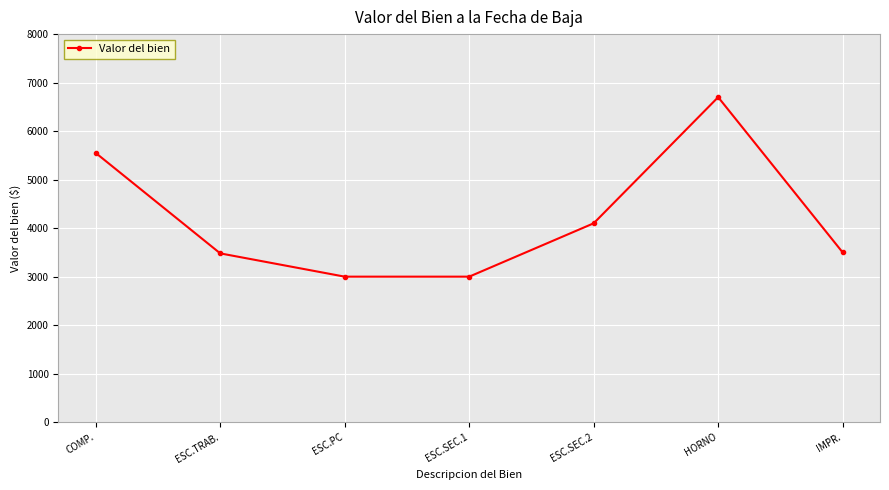

Between ESC.SEC.2 and COMP., which is larger?

COMP.